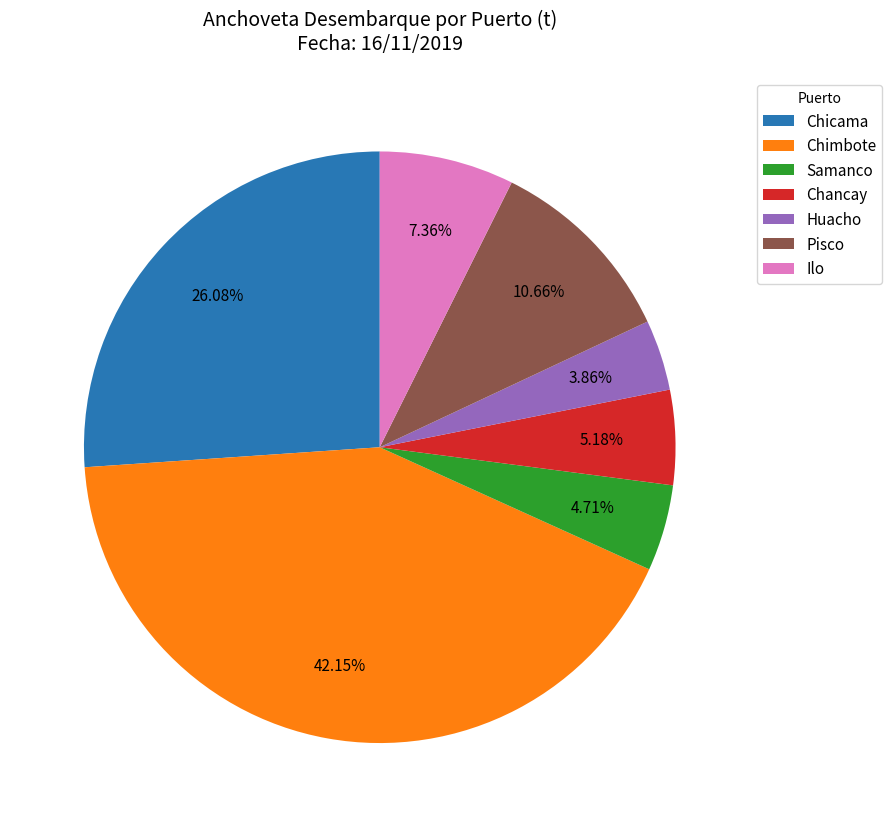

Which has a higher value, Chimbote or Chicama?

Chimbote